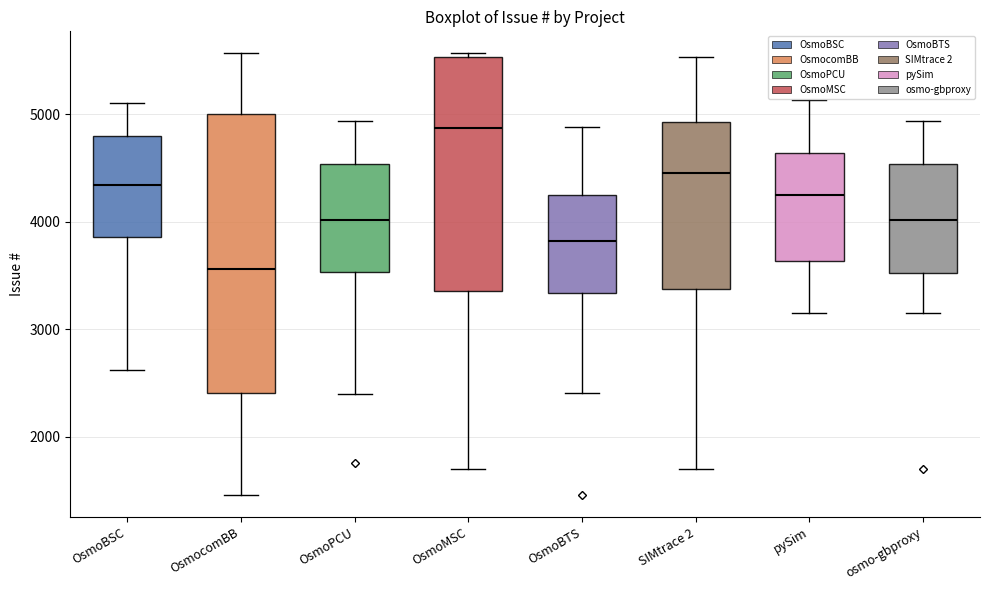

Which box has the lowest median line?

OsmocomBB